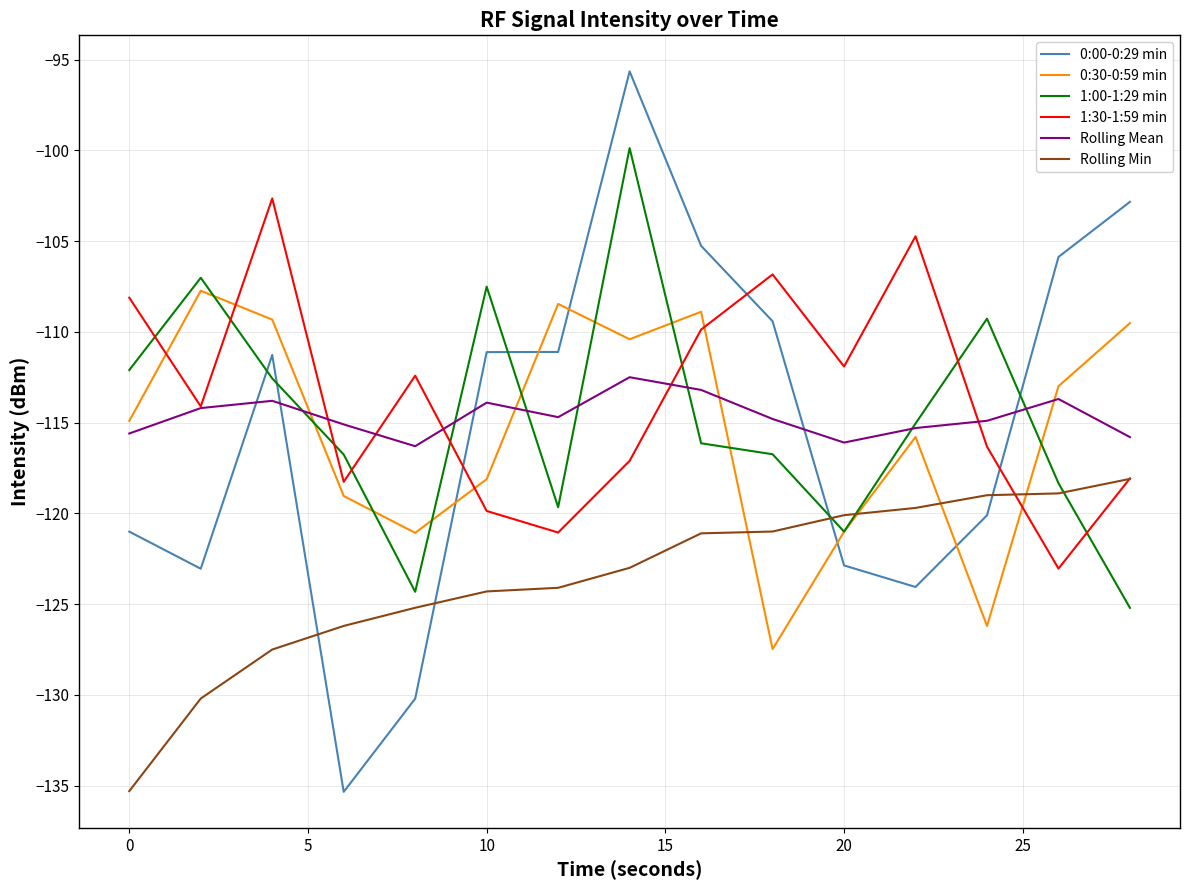

True or false: 0:00-0:29 min and 1:00-1:29 min cross at least once.

True